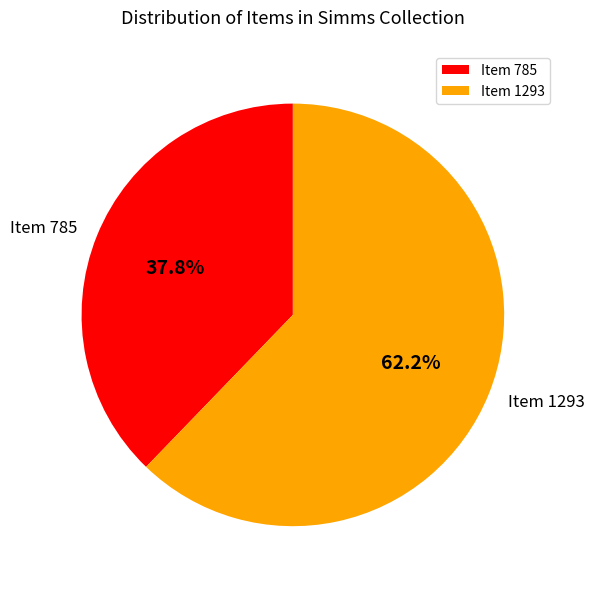

Rank the categories by value from lowest to highest.

Item 785, Item 1293